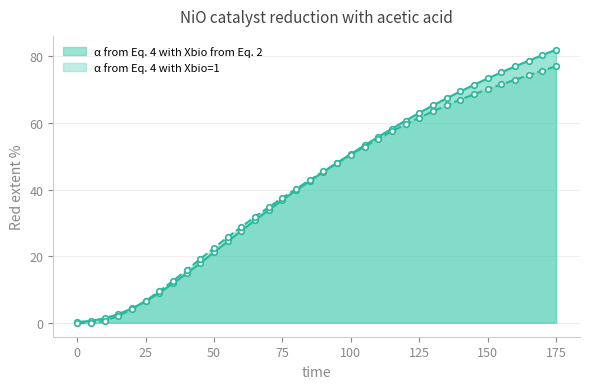

The α from Eq. 4 with Xbio=1 series shows 115.6 at 150. True or false?

False